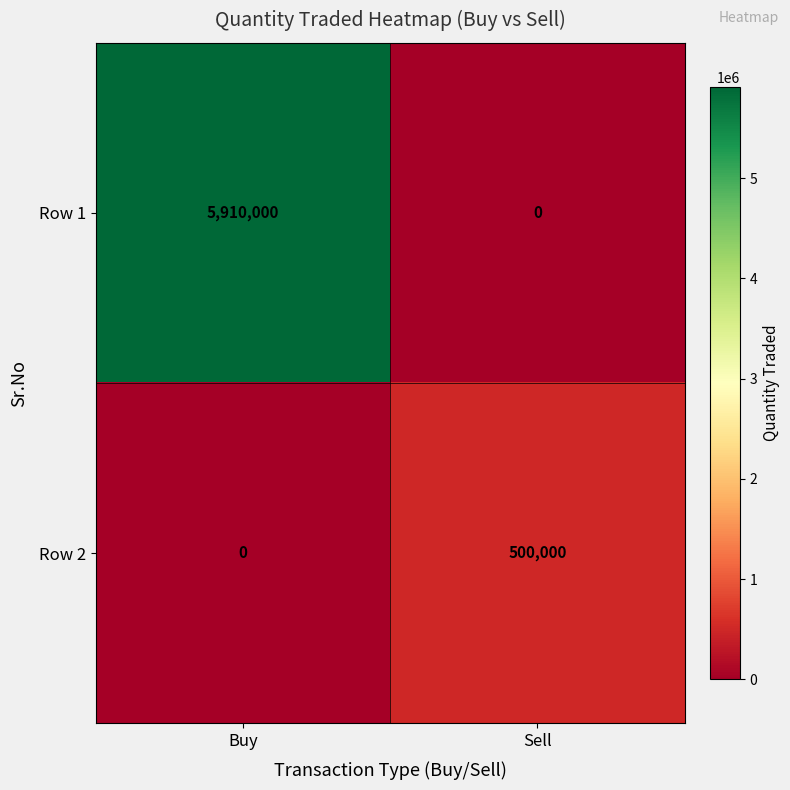

What is the total value across all series at Buy?

5910000